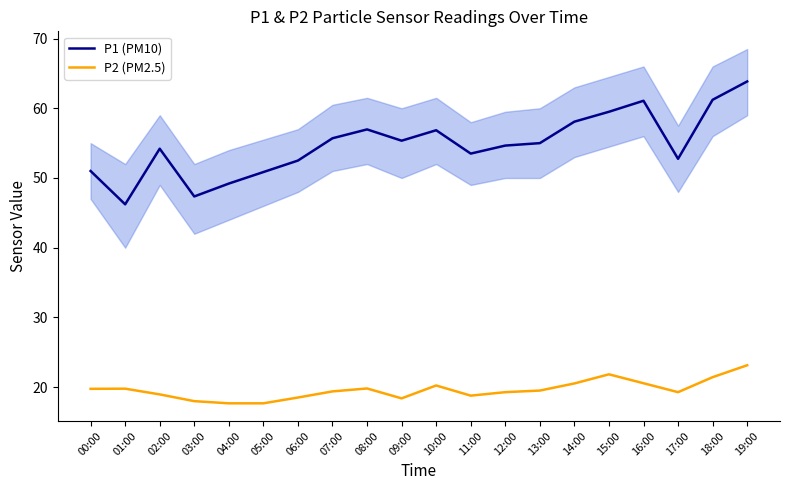

True or false: P1 (PM10) and P2 (PM2.5) cross at least once.

False